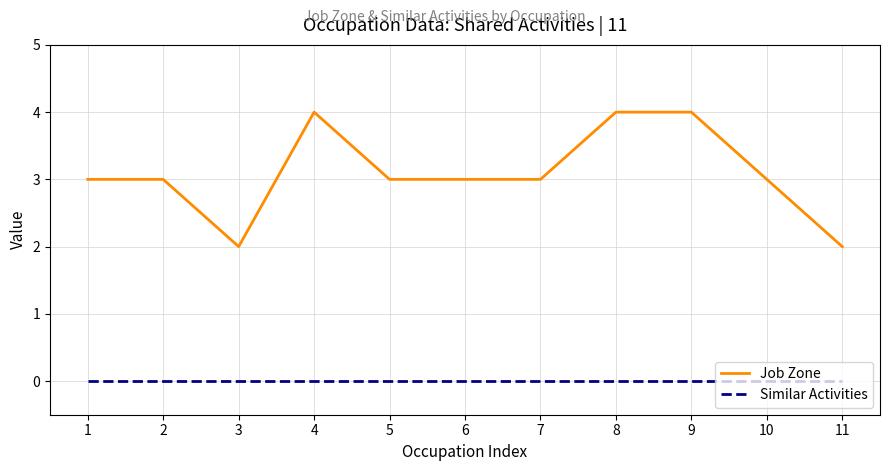

Which series has the largest range (max minus min)?

Job Zone